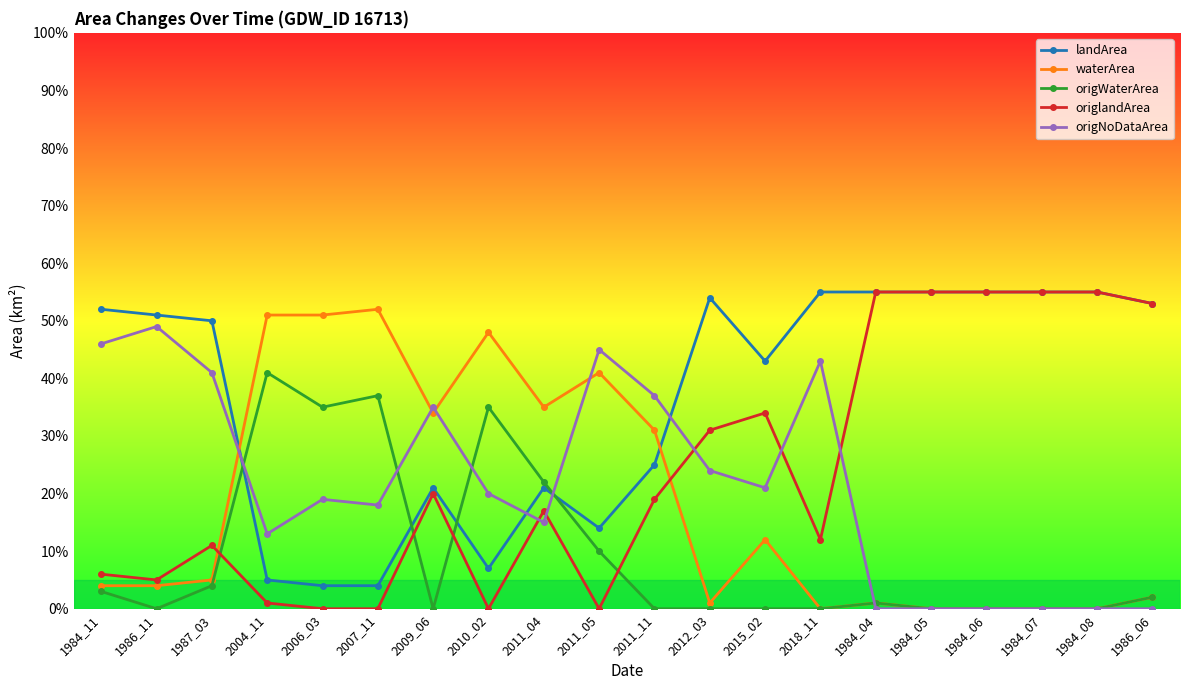

What are all the series names shown in the legend?

landArea, waterArea, origWaterArea, origlandArea, origNoDataArea